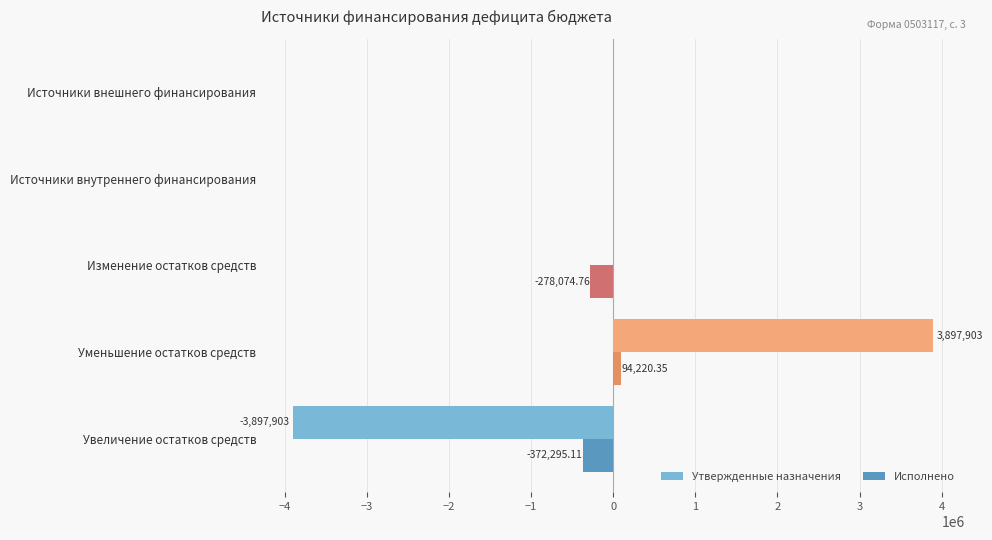

Is the value of Исполнено at Уменьшение остатков средств greater than the value of Утвержденные назначения at Уменьшение остатков средств?

No